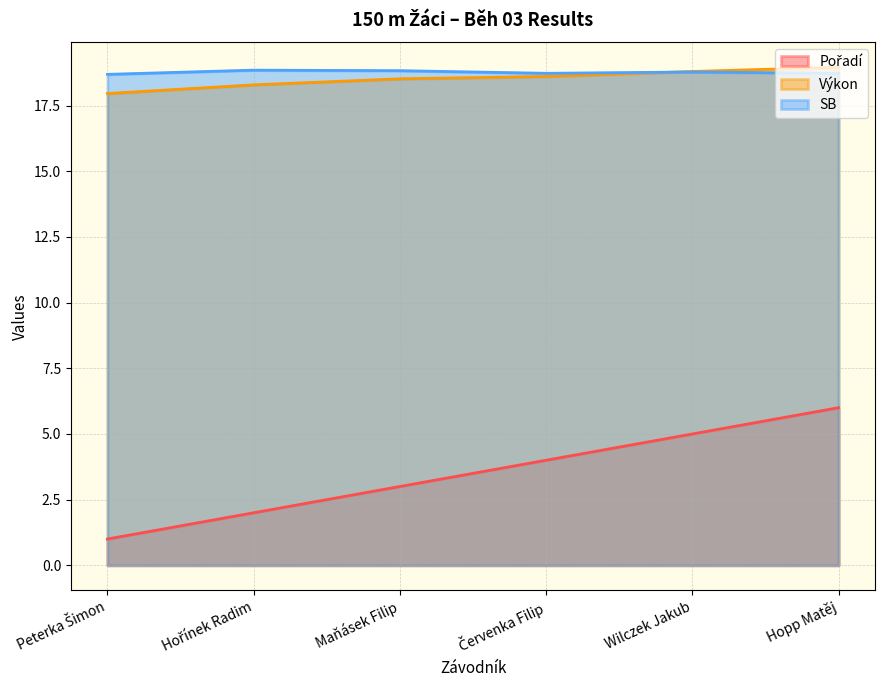

True or false: SB and Pořadí intersect in this chart.

False